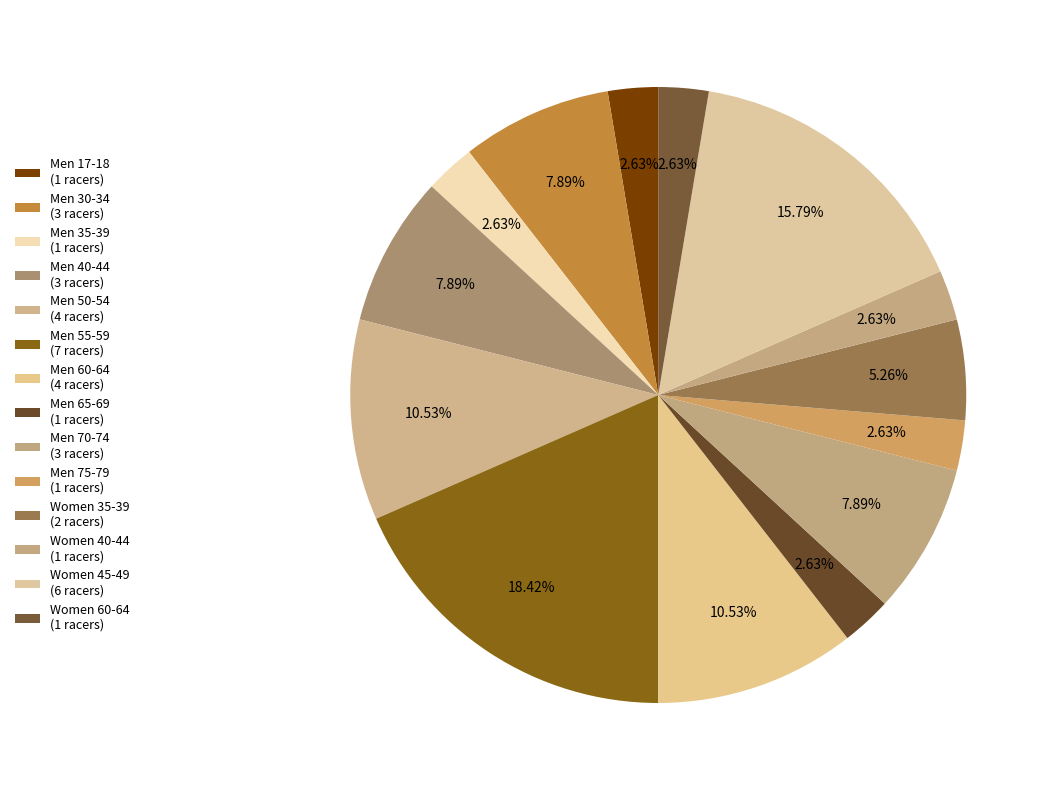

How many slices are in this pie chart?

14